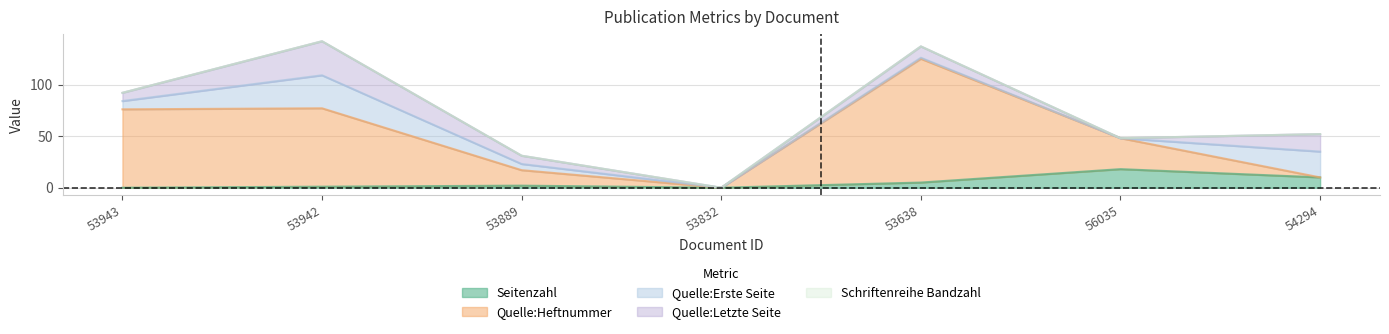

What is the difference between the highest and lowest values at OPUS4-53889?

15